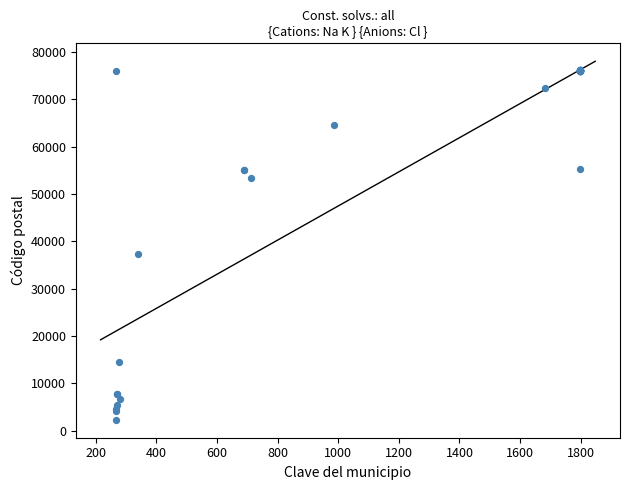

What Y value in the scatter plot is closest to 39230?

37270